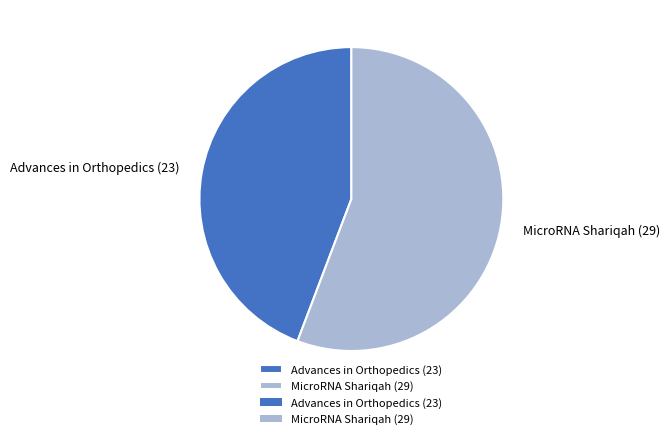

Rank the categories by value from lowest to highest.

Advances in Orthopedics (23), MicroRNA Shariqah (29)